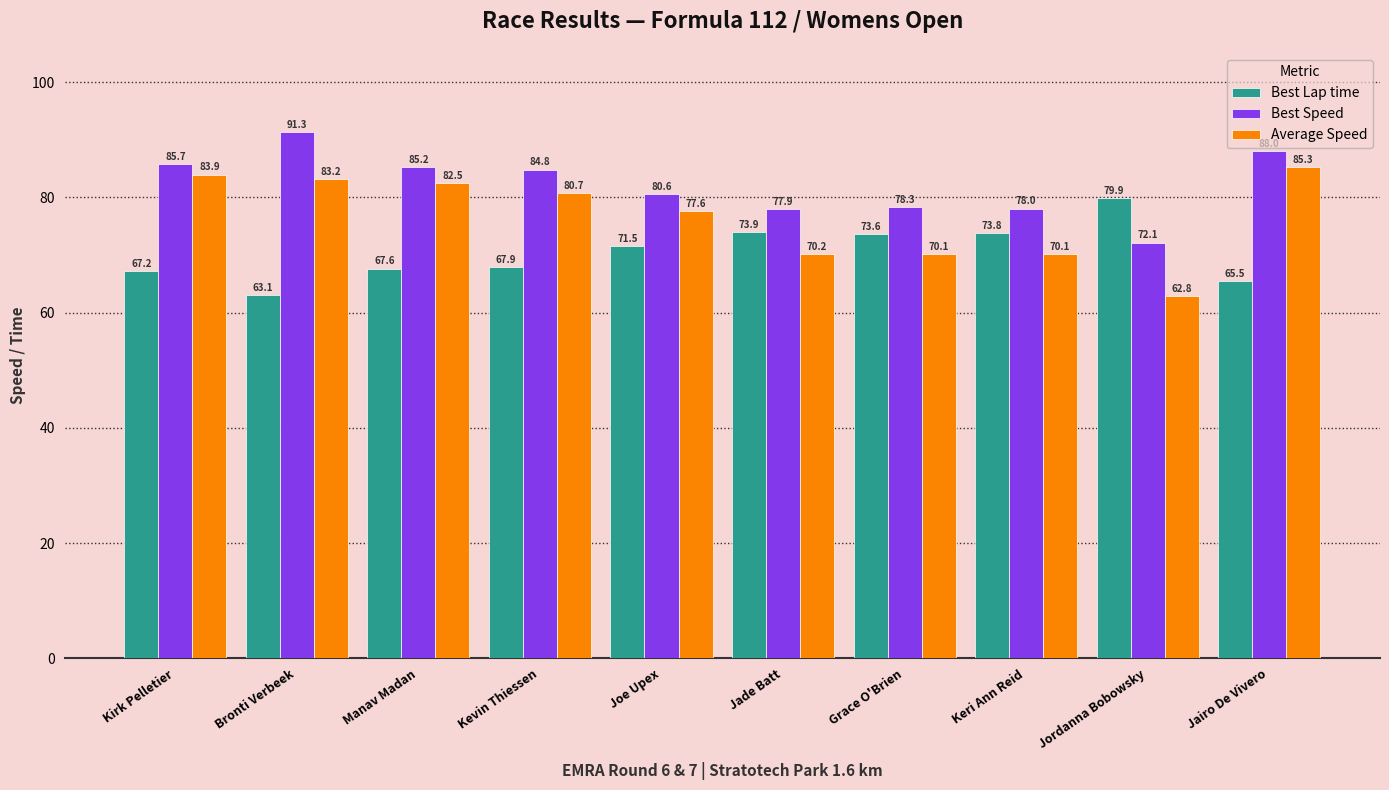

Are the bars grouped side by side (vs. stacked)?

Yes